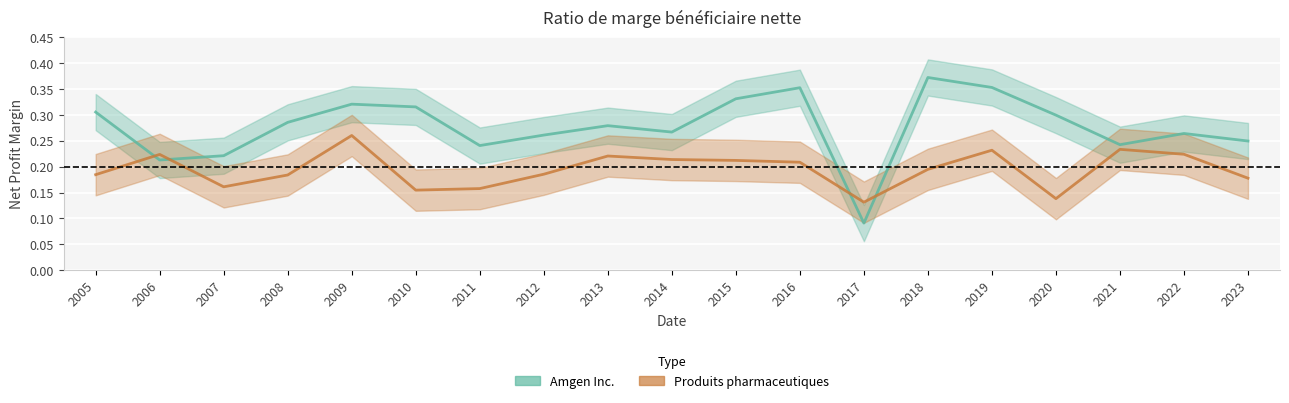

Which series ends up on top after the final intersection of Amgen Inc. and Produits pharmaceutiques?

Amgen Inc.